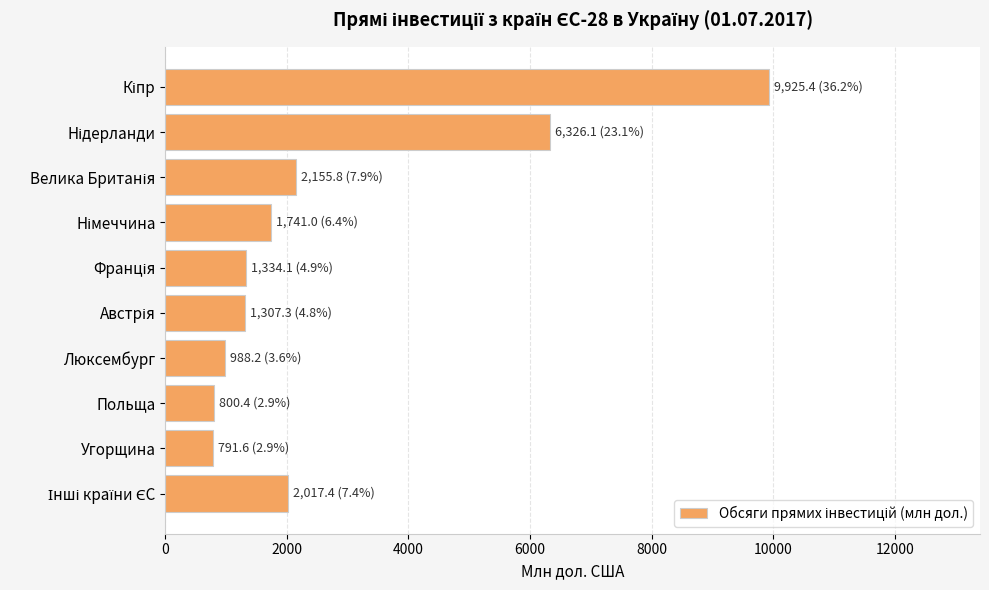

How many data points are less than 1741?

5